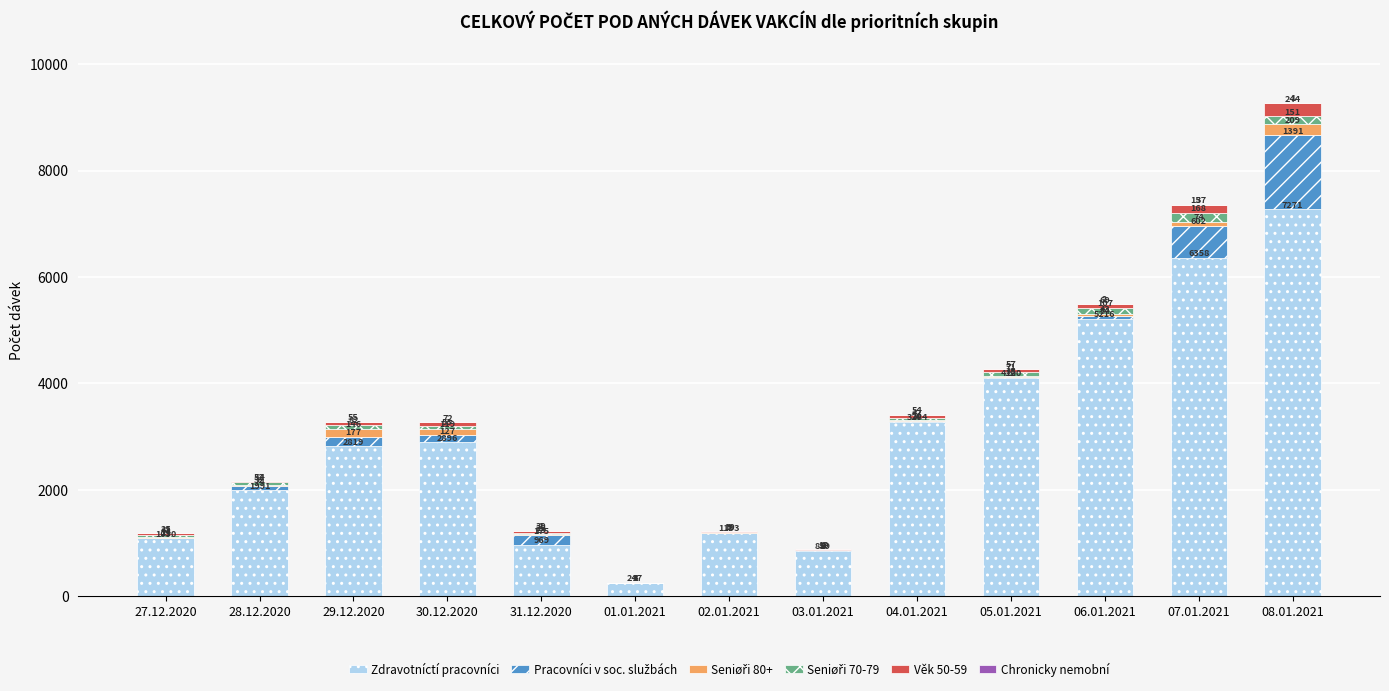

Is it true that Zdravotníctí pracovníci equals 1991 at 28.12.2020?

True